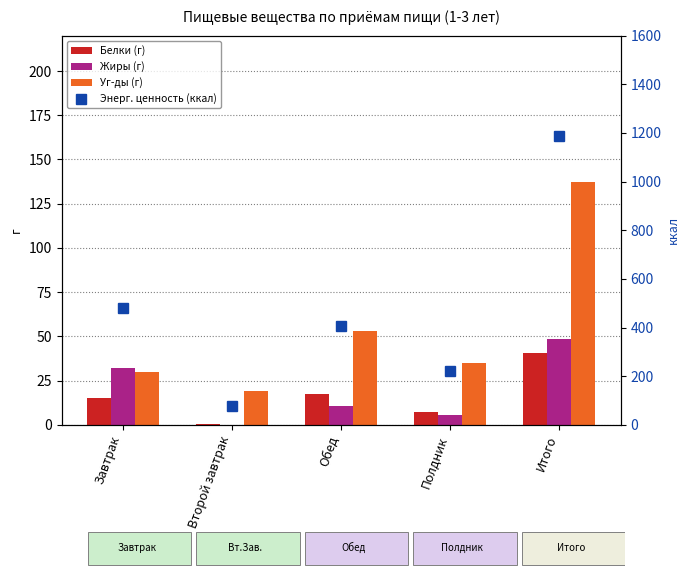

Reading right to left, transcribe all the data shown in this chart.

Белки (г): 40.9	7.5	17.5	0.8	15.1
Жиры (г): 48.4	5.4	10.6	0.0	32.4
Уг-ды (г): 137.2	35.1	53.3	19.1	29.8
Энерг. ценность (ккал): 1188.0	222.8	407.2	79.0	479.0